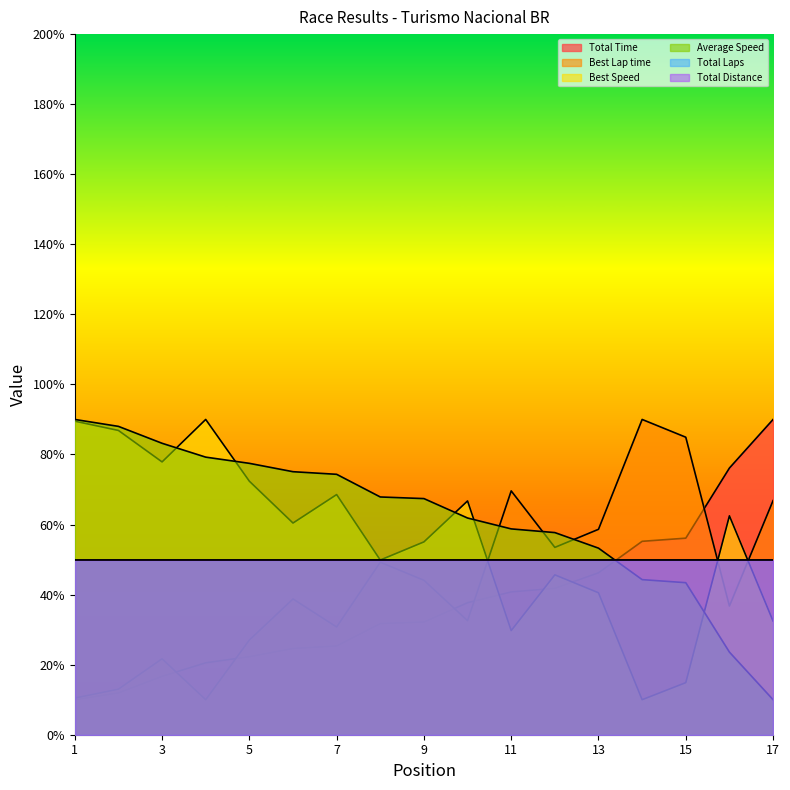

True or false: Best Lap time has a value of 32.4 at 3.

False